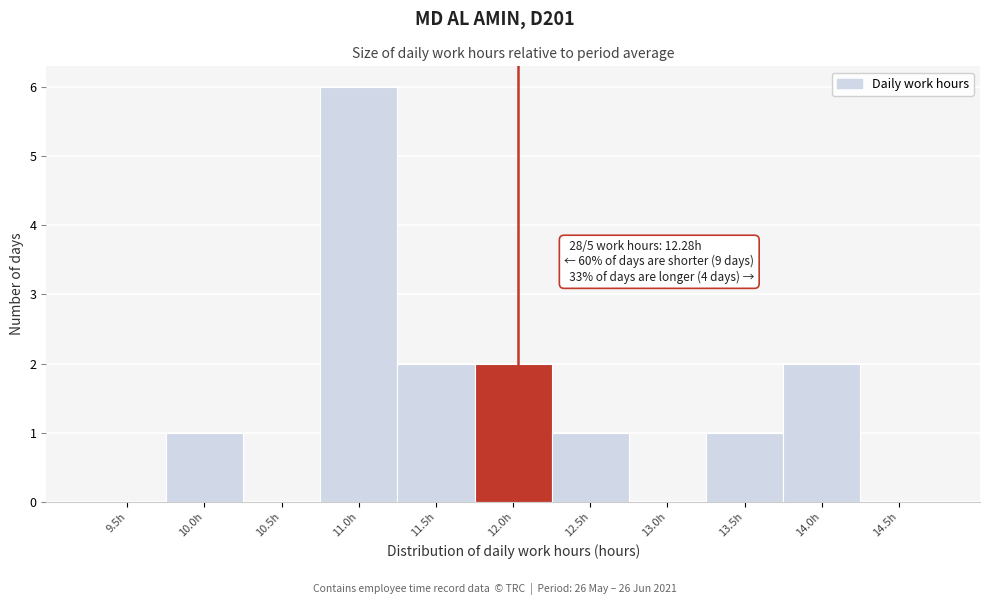

Reading left to right, extract all data points from this chart.

9.5h=0	10.0h=1	10.5h=0	11.0h=6	11.5h=2	12.0h=2	12.5h=1	13.0h=0	13.5h=1	14.0h=2	14.5h=0